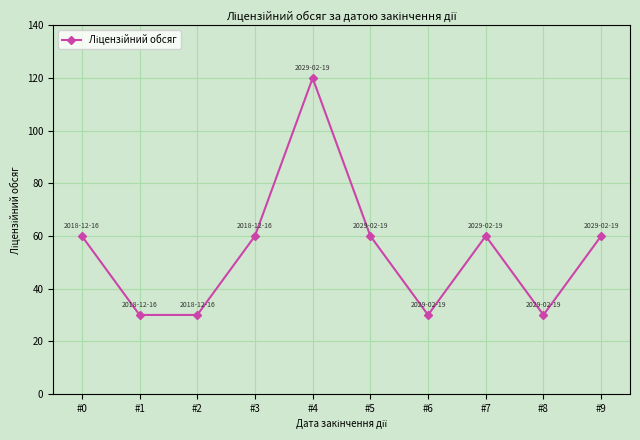

Reading right to left, transcribe all the data shown in this chart.

60	30	60	30	60	120	60	30	30	60